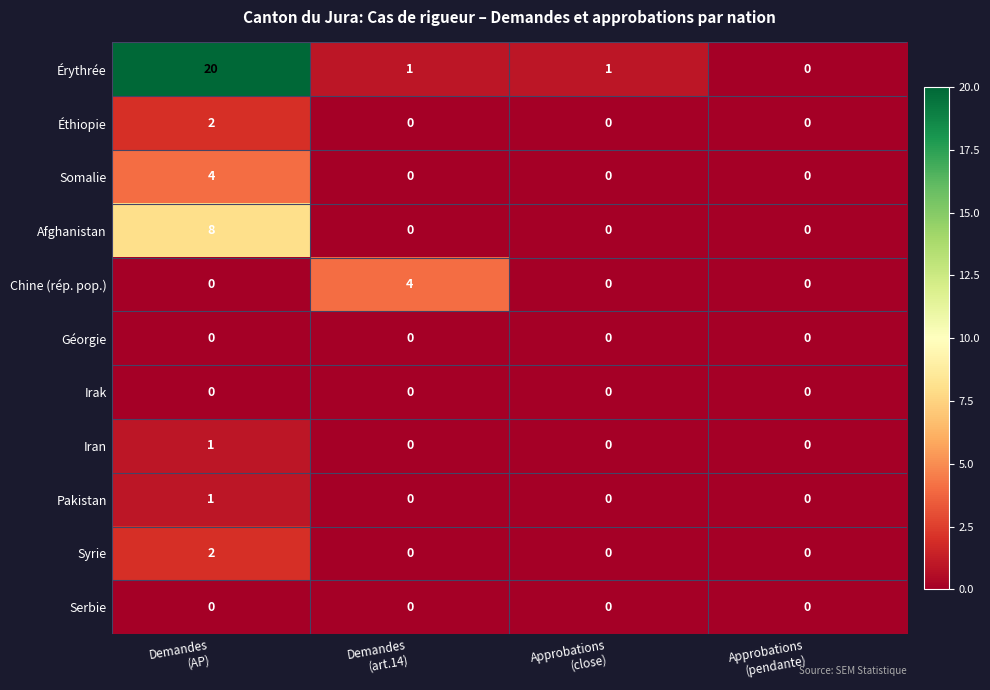

Count the number of data series in this chart.

11